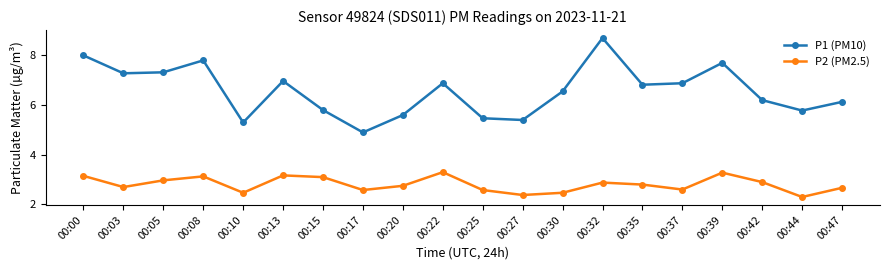

What is the maximum value for P1 (PM10)?

8.7